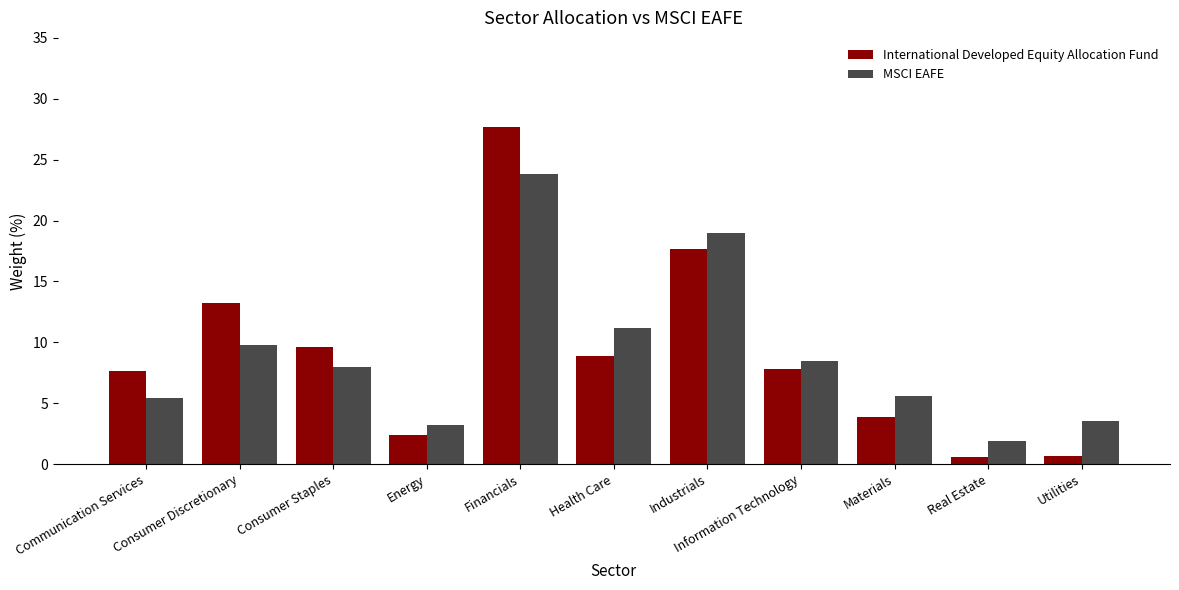

At which label does International Developed Equity Allocation Fund reach its peak?

Financials